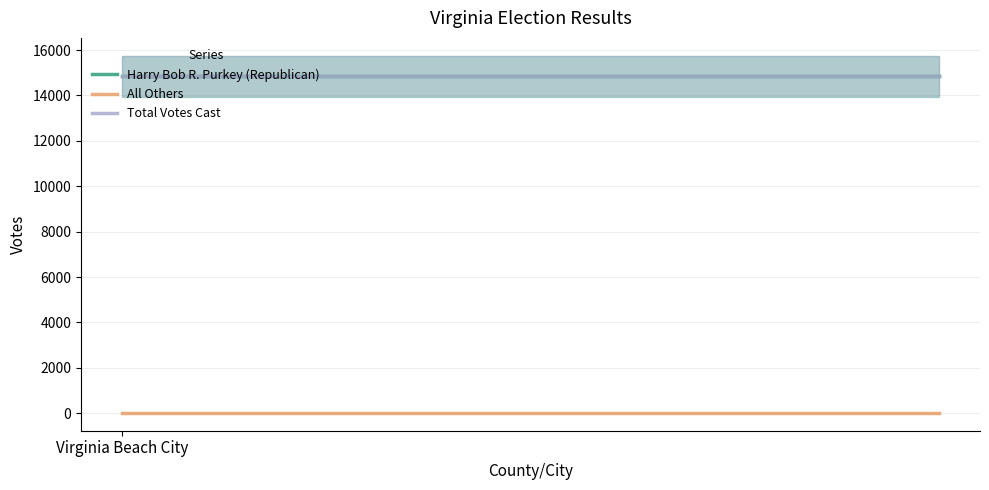

How many lines are shown in the chart?

3